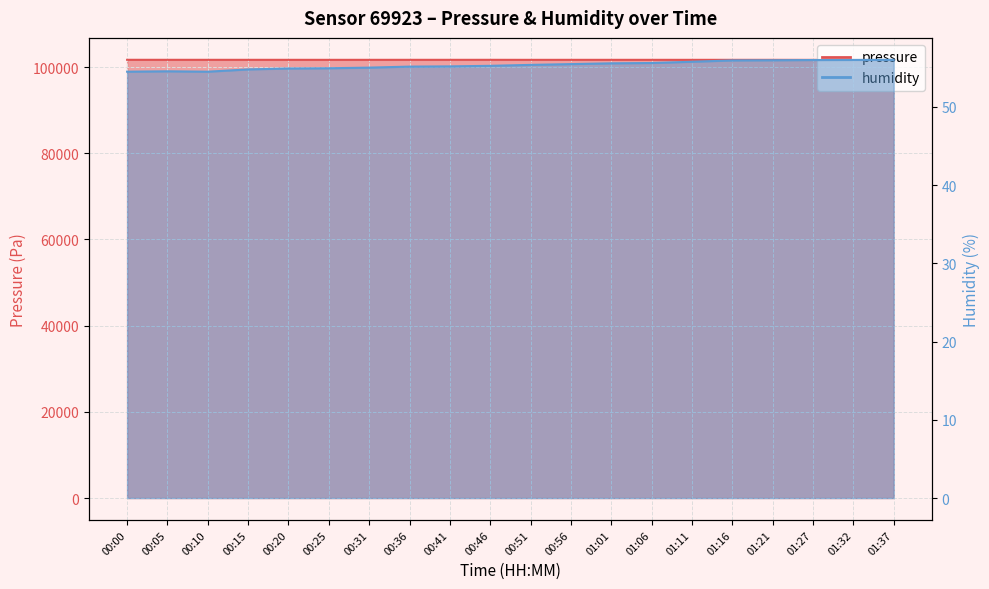

What is the label of the 20th point from the left?

01:37